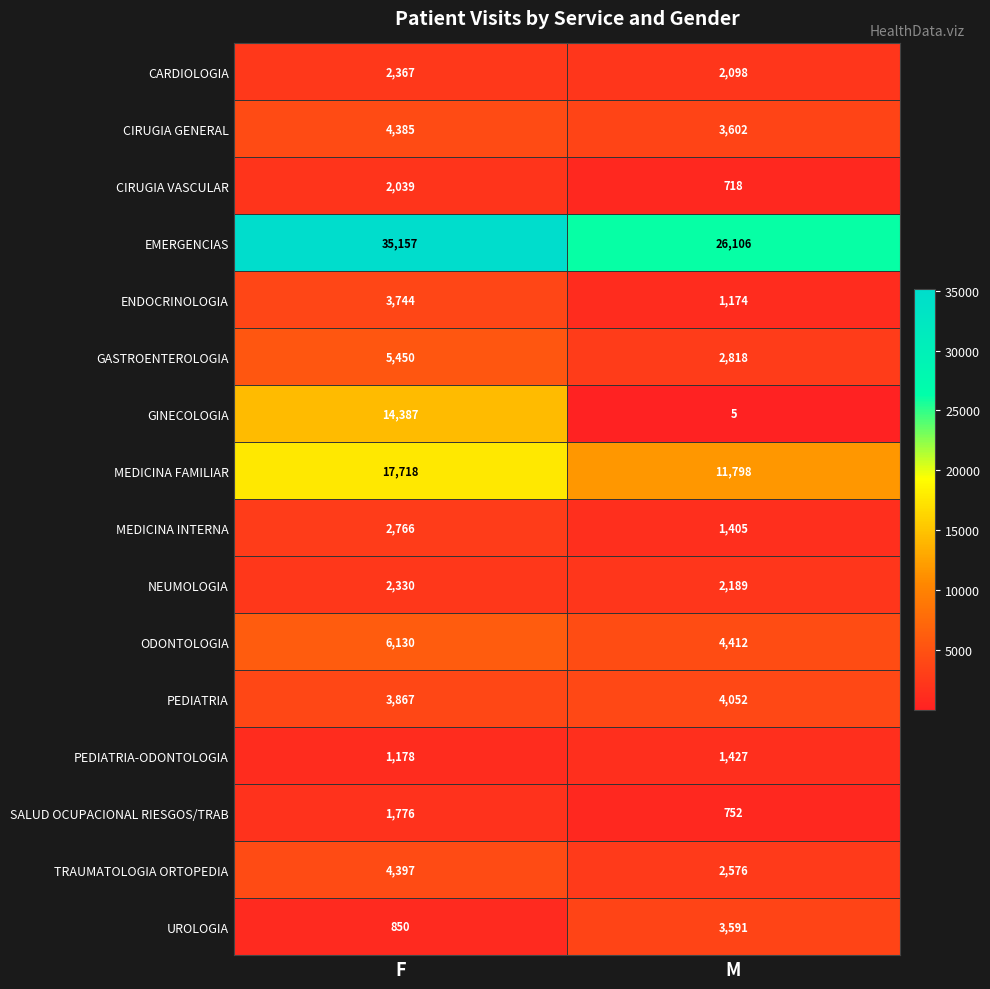

What is the sum of all PEDIATRIA values?

7919